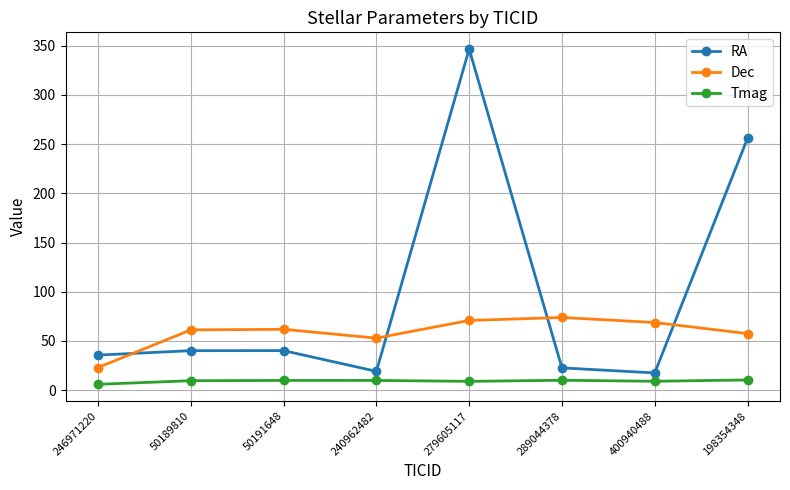

Which category has the lowest value in the Dec series?

246971220